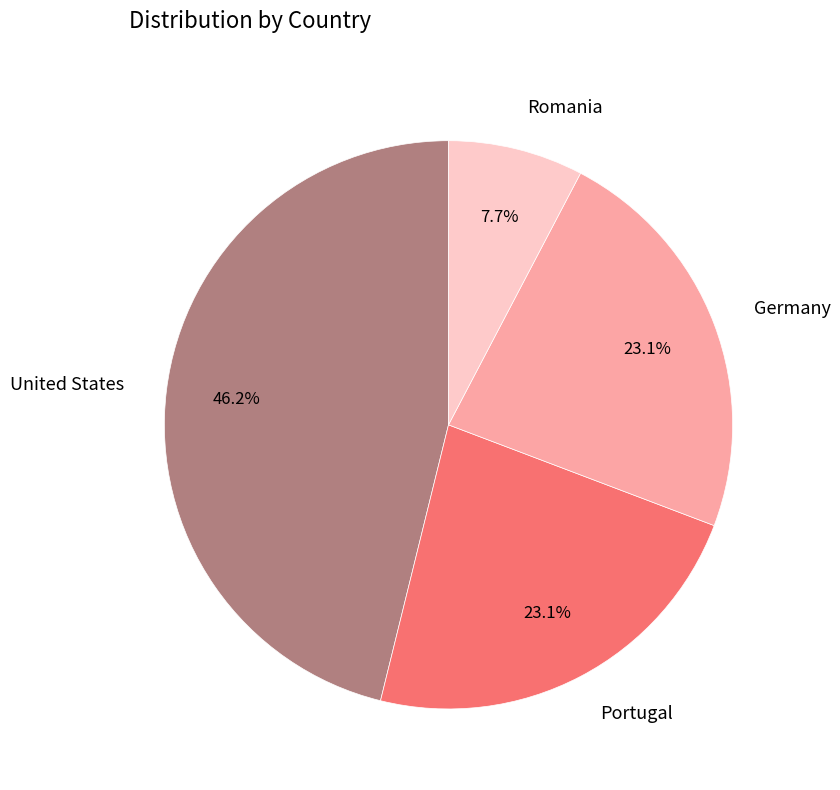

What is the largest slice in the pie chart?

United States